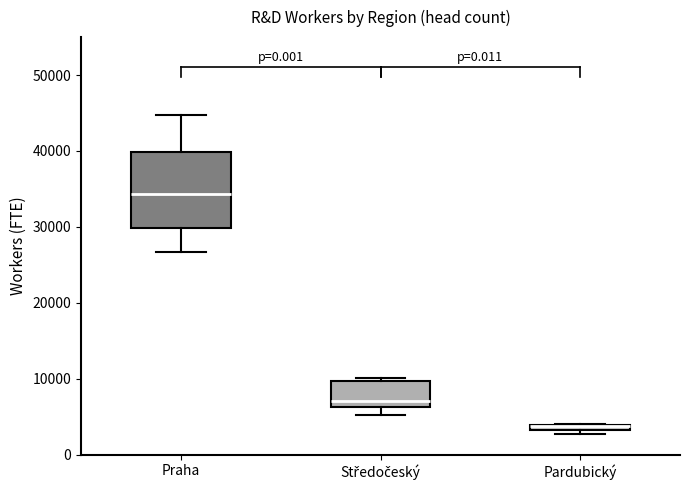

Where is the upper edge of the box for Praha on the y-axis? The values are not printed on the chart, so give them approximately, as read against the axis.

40000